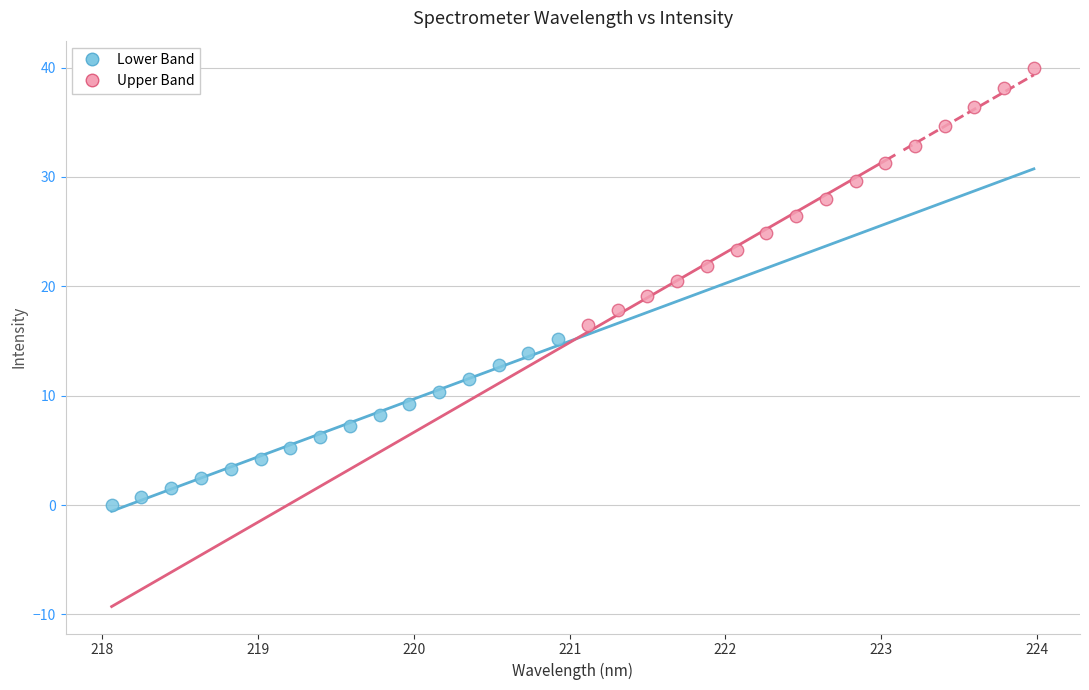

Which series has the widest spread of Y values?

Upper Band